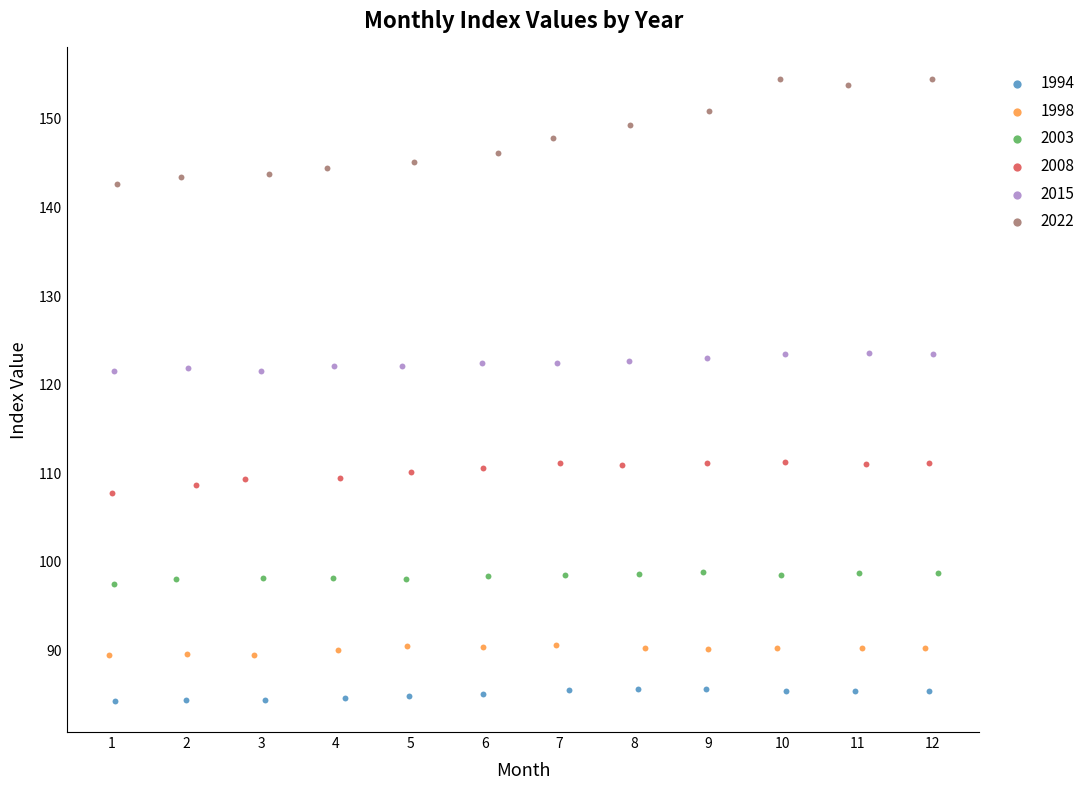

Which series reaches the maximum Y coordinate?

2022